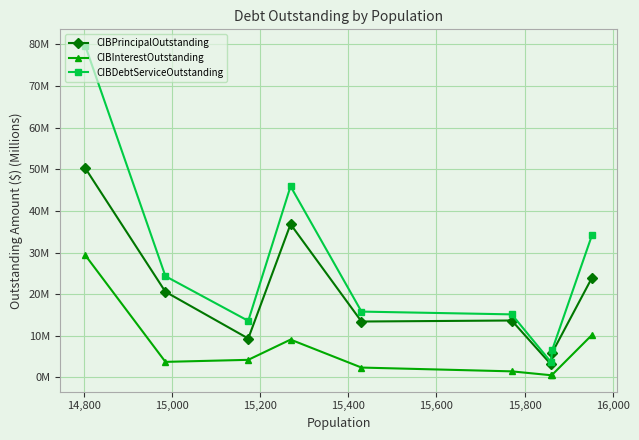

What are all the series names shown in the legend?

CIBPrincipalOutstanding, CIBInterestOutstanding, CIBDebtServiceOutstanding